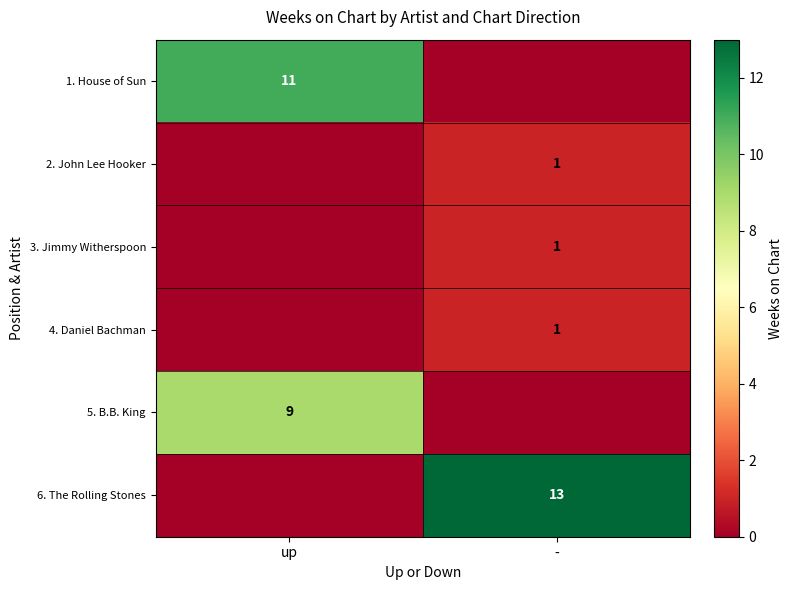

What is the difference between the 5. B.B. King values at up and -?

9